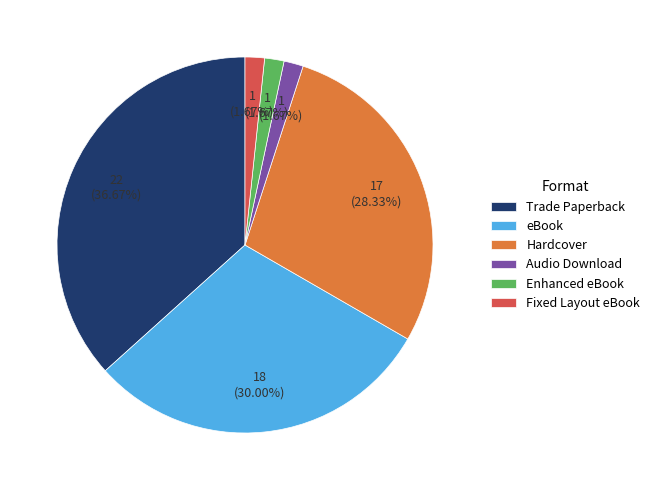

Is Trade Paperback the majority of the pie?

No